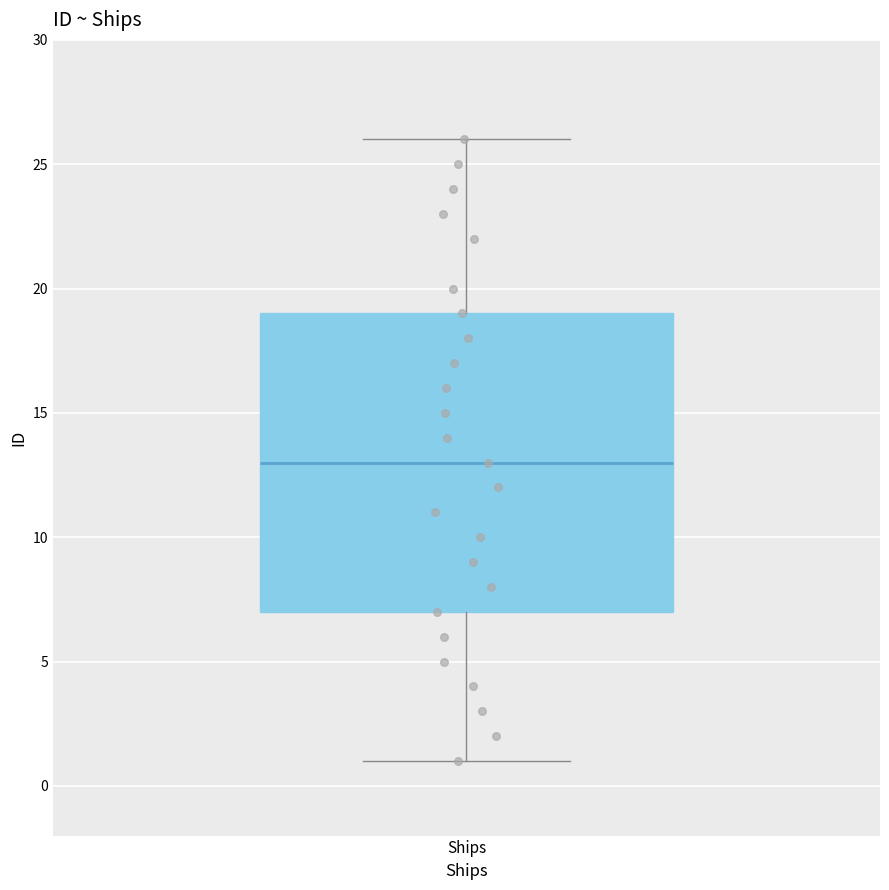

Transcribe this box plot: give where the median line is, the range the box spans, and where the two whiskers end, as read against the y-axis. The values are not printed on the chart, so give them approximately, as read against the axis.

median 13, box 7 to 19, whiskers 1 to 26